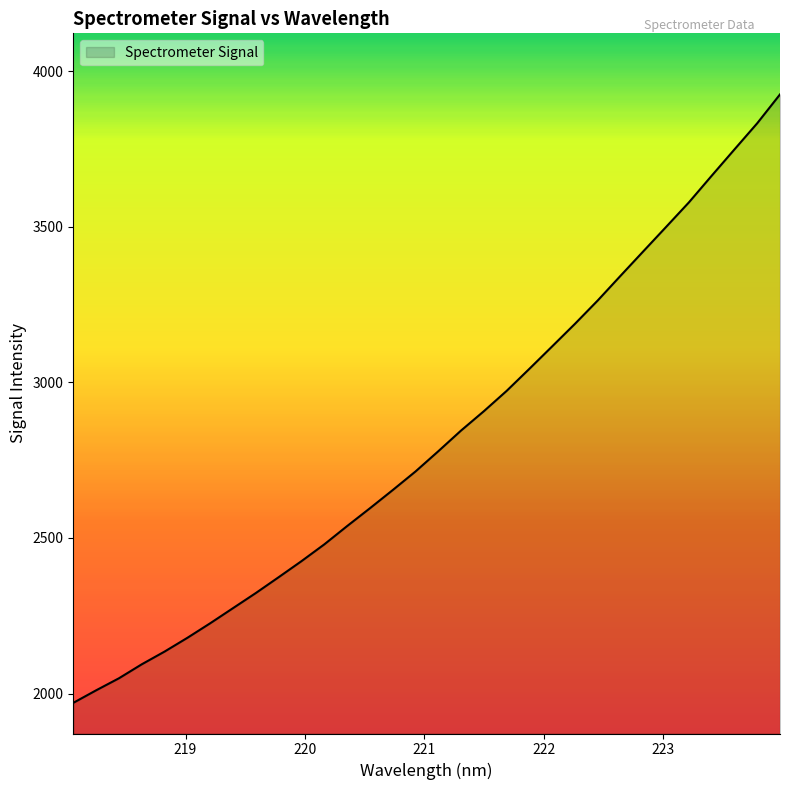

What is the minimum value shown in the chart?

1970.0